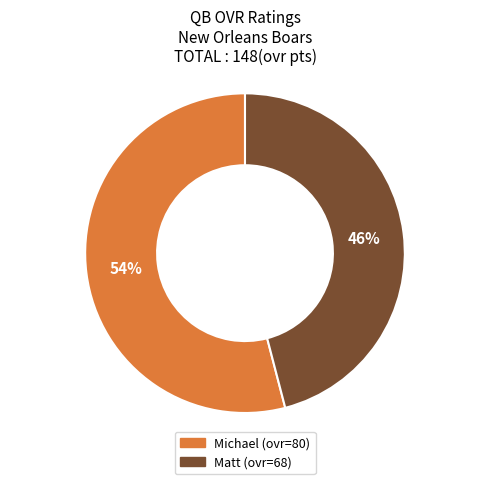

Is it true that Michael is 44% of the pie?

False